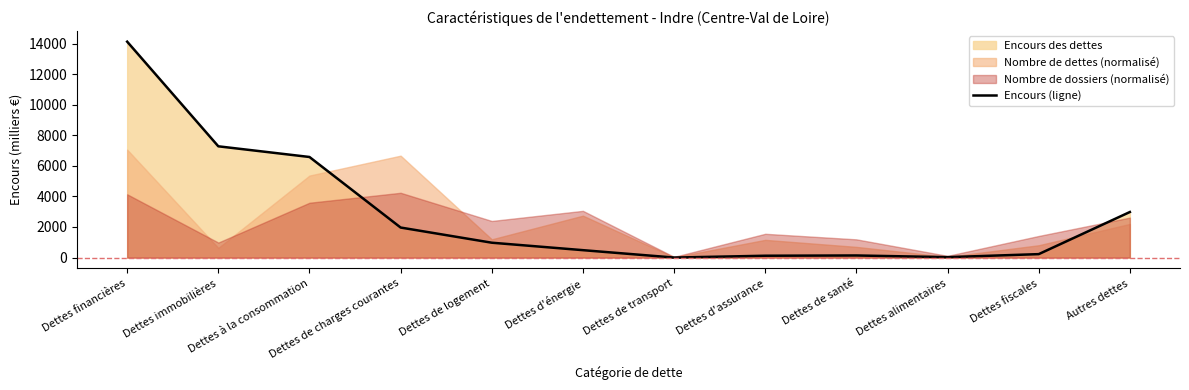

What is the approximate value at Dettes fiscales?

224.6